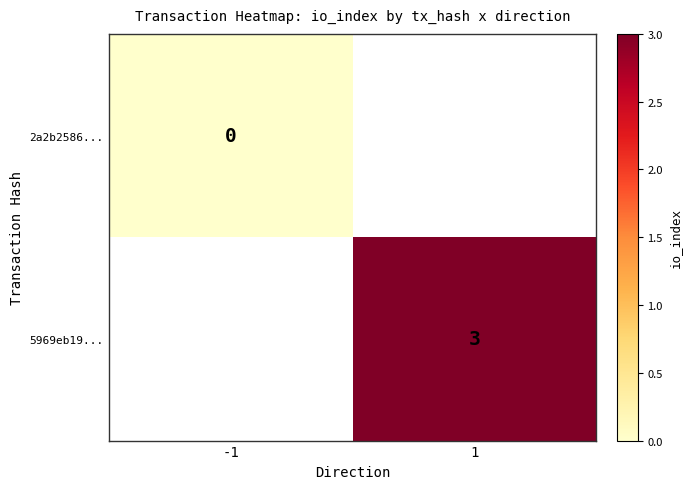

The value of 5969eb19... at 1 is 3. True or false?

True